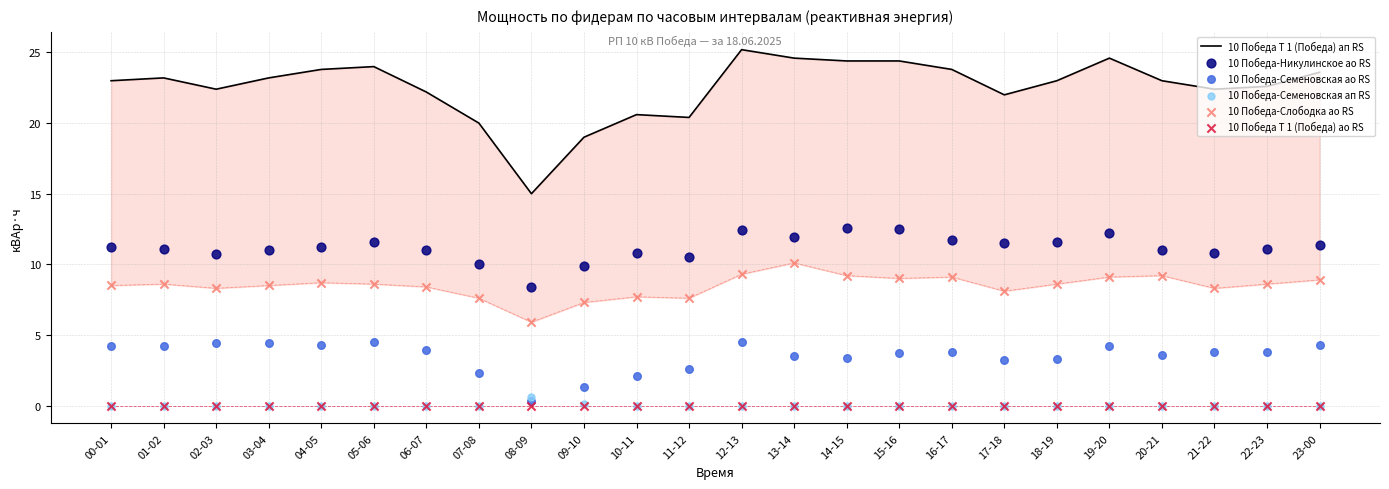

Which series has the largest Y range (max minus min)?

10 Победа Т 1 (Победа) ап RS